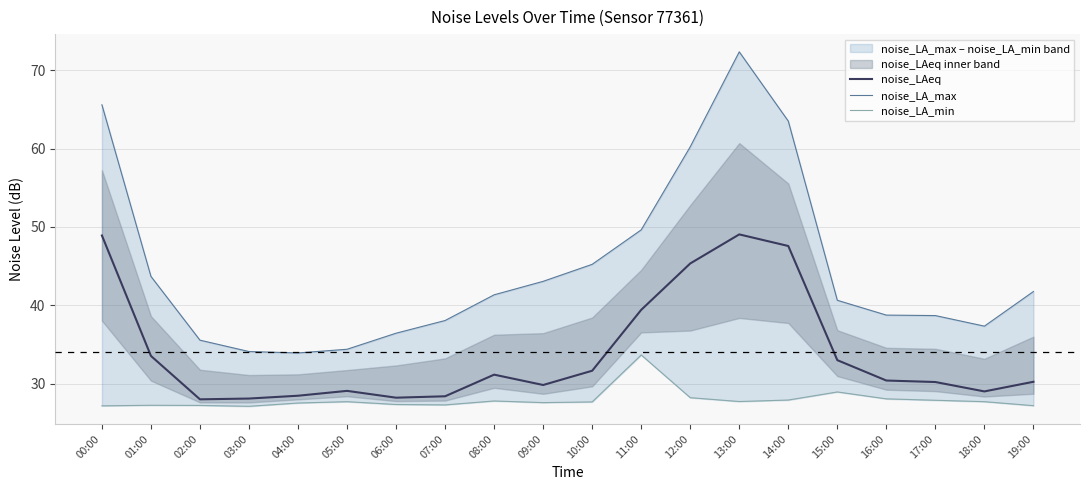

Between 11:00 and 14:00, which series saw the biggest shift?

noise_LA_max